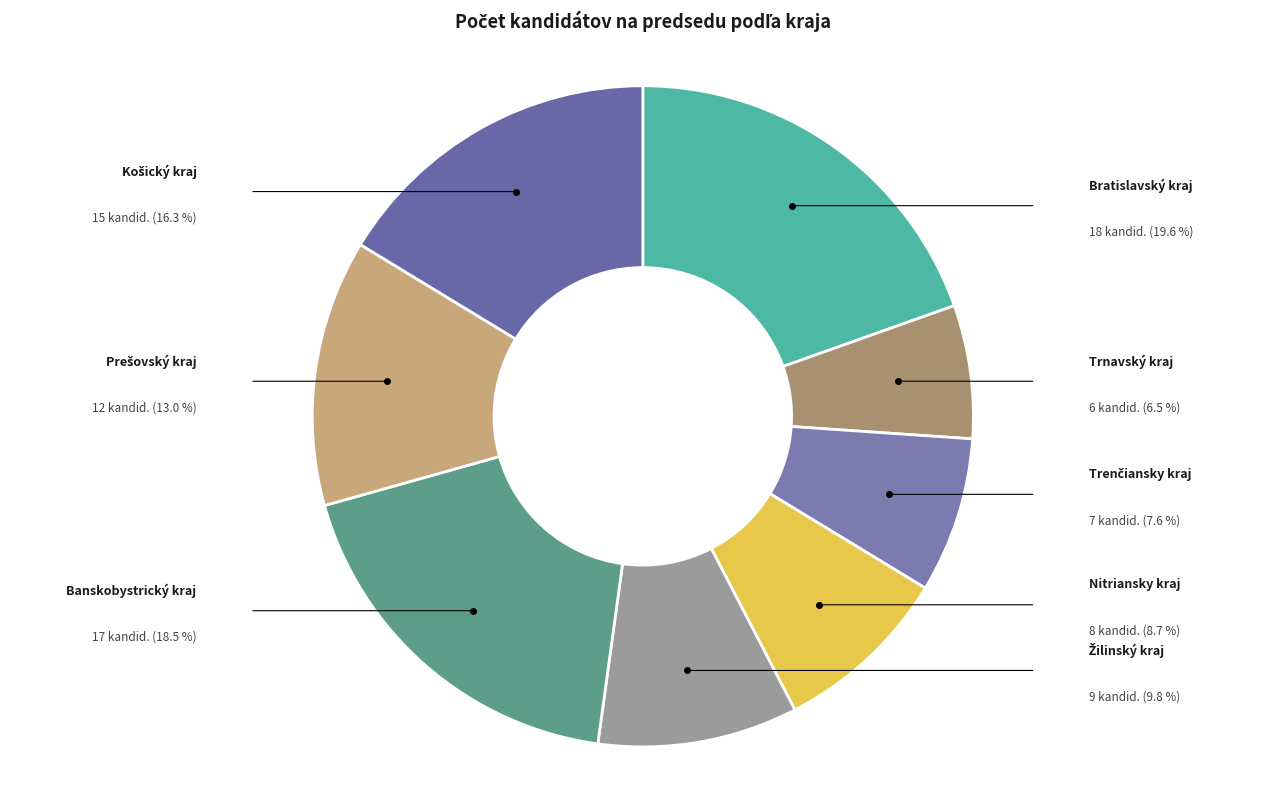

To the nearest percent, what is the combined percentage of Bratislavský kraj and Nitriansky kraj?

28%